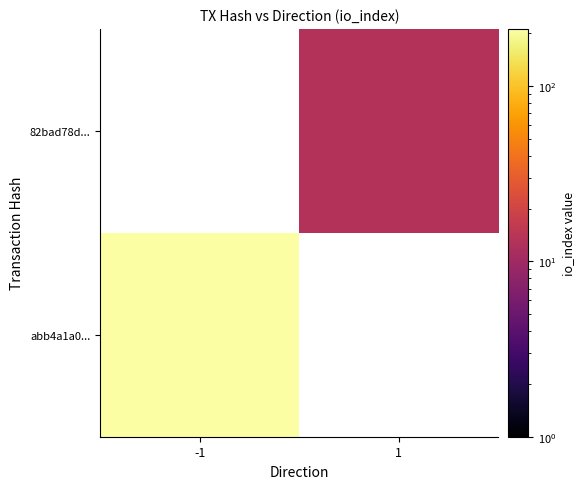

Between 1 and -1, which is larger?

-1